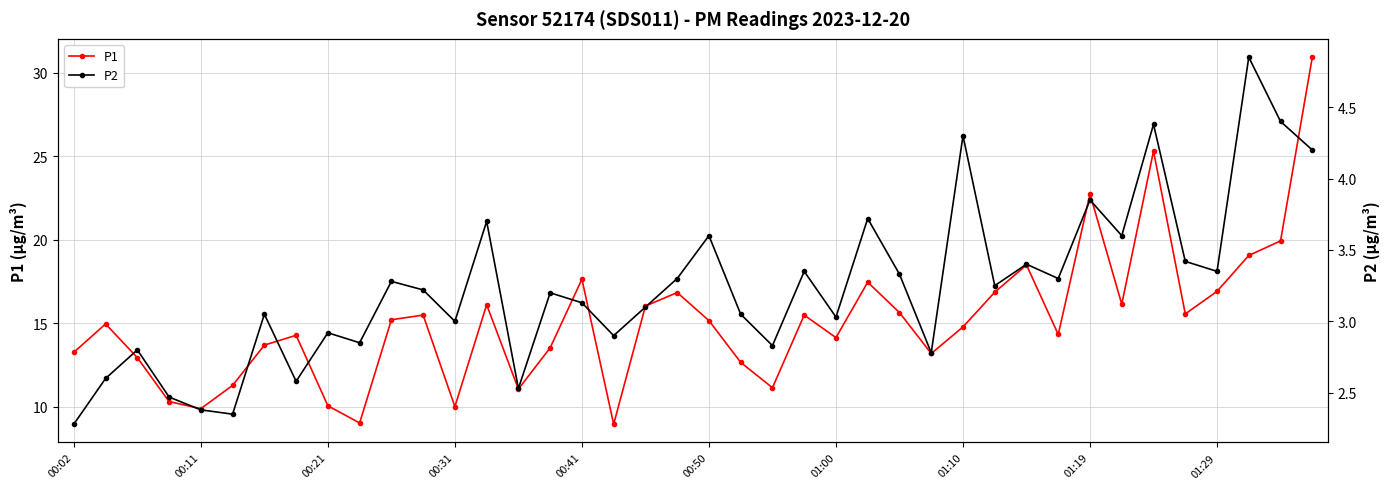

What is the maximum value for P1?

30.9